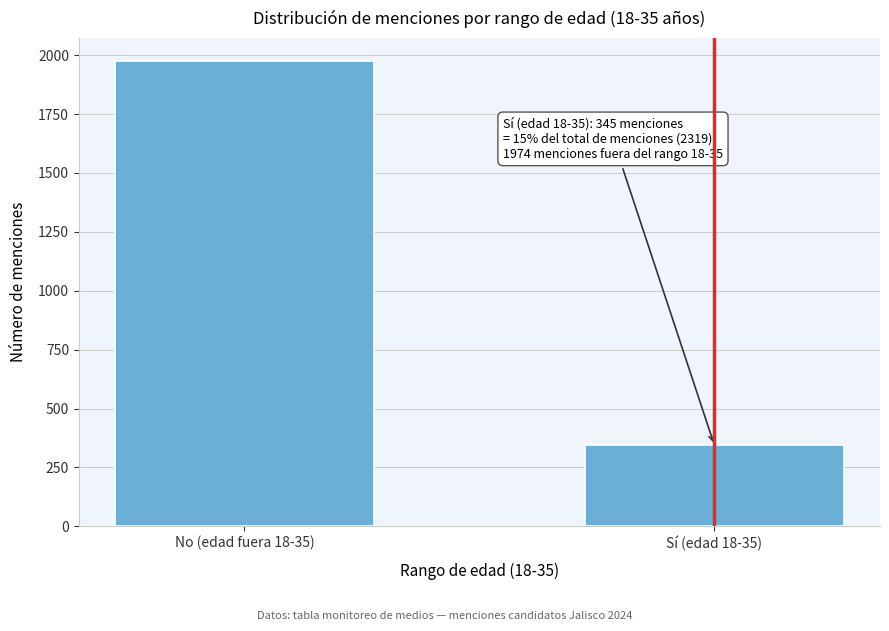

Reading left to right, extract all data points from this chart.

No (edad fuera 18-35)=1974	Sí (edad 18-35)=345